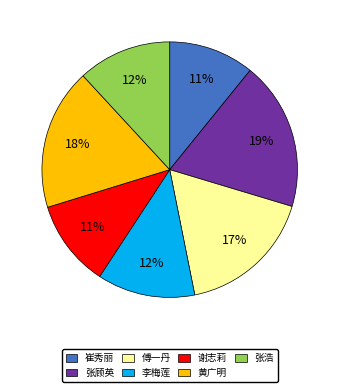

How many slices are in this pie chart?

7